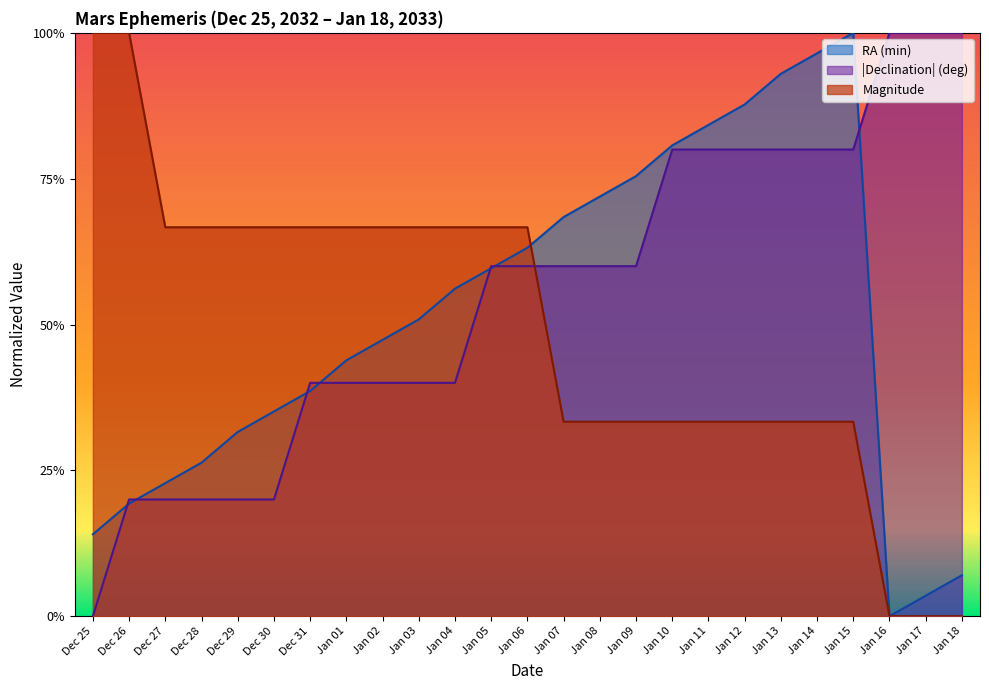

Reading right to left, transcribe all the data shown in this chart.

RA (min): 0.1	0.0	0.0	1.0	1.0	0.9	0.9	0.8	0.8	0.8	0.7	0.7	0.6	0.6	0.6	0.5	0.5	0.4	0.4	0.4	0.3	0.3	0.2	0.2	0.1
Declination (deg): 1.0	1.0	1.0	0.8	0.8	0.8	0.8	0.8	0.8	0.6	0.6	0.6	0.6	0.6	0.4	0.4	0.4	0.4	0.4	0.2	0.2	0.2	0.2	0.2	0.0
Magnitude: 0.0	0.0	0.0	0.3	0.3	0.3	0.3	0.3	0.3	0.3	0.3	0.3	0.7	0.7	0.7	0.7	0.7	0.7	0.7	0.7	0.7	0.7	0.7	1.0	1.0